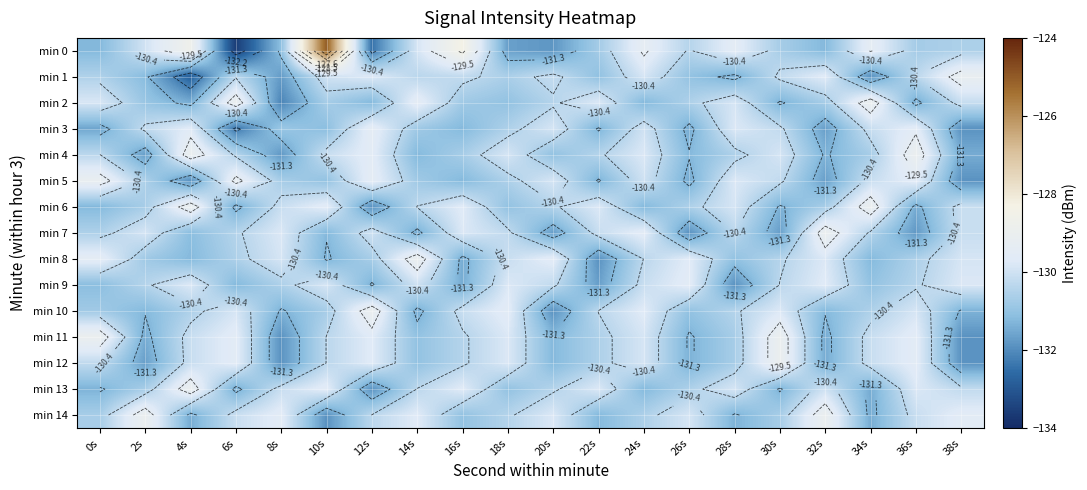

At how many categories does at least one series exceed -130?

20